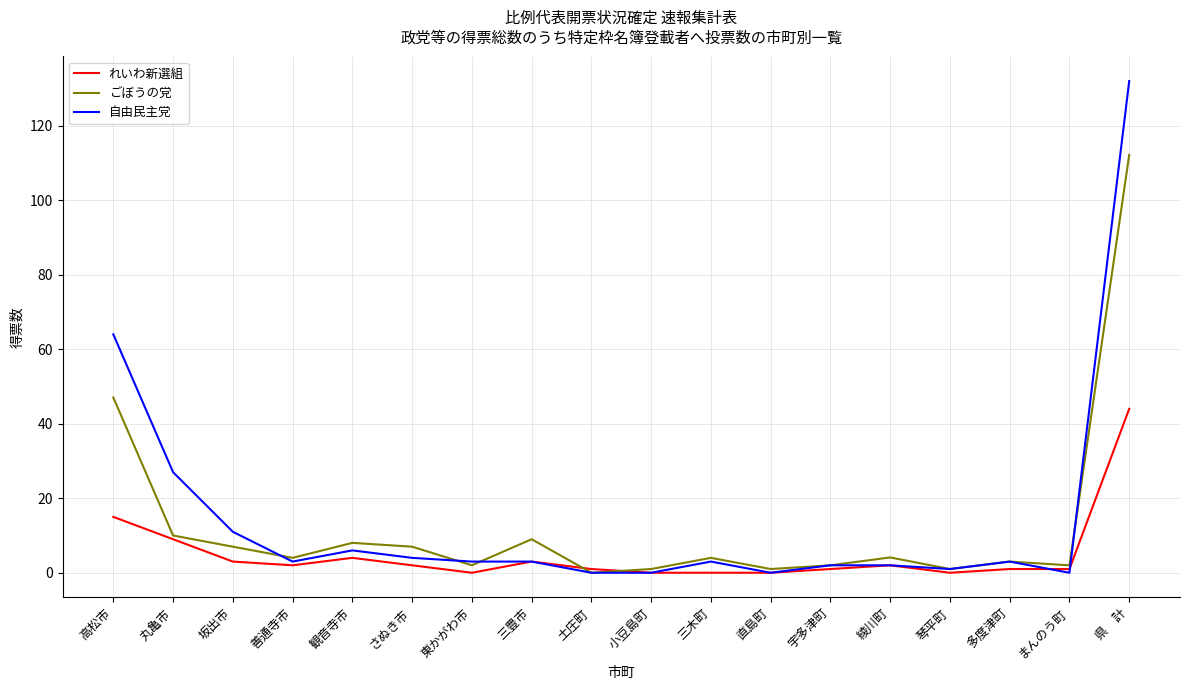

Between 丸亀市 and 県　計, which series saw the biggest shift?

自由民主党